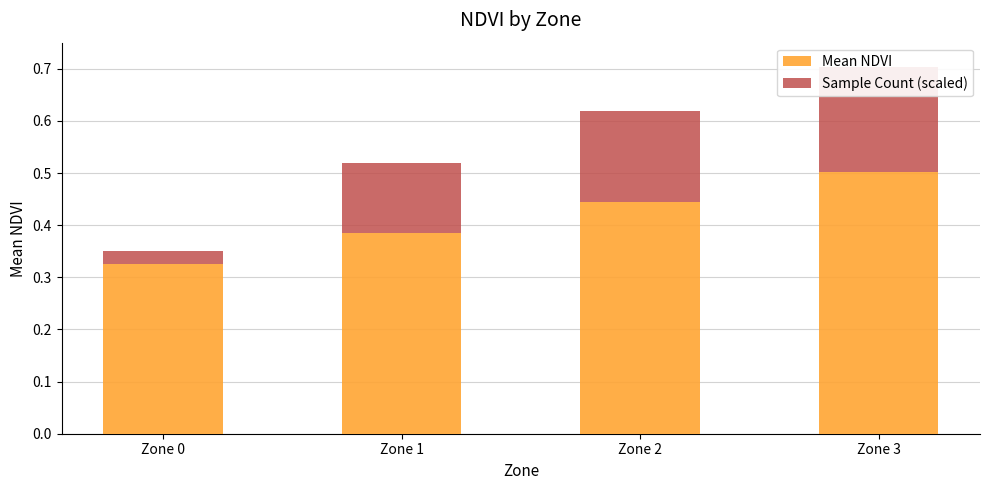

List the labels in order of Sample Count (scaled) value, smallest first.

Zone 0, Zone 1, Zone 2, Zone 3